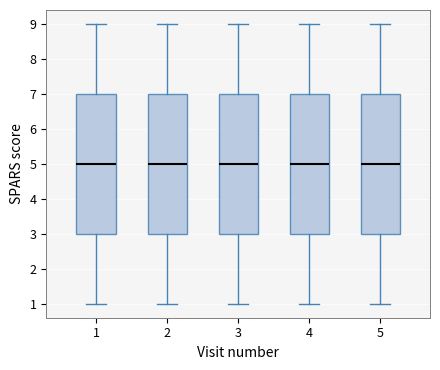

Reading left to right, transcribe this box plot: for each box, give where its median line is, the range the box spans, and where its two whiskers end, as read against the y-axis. The values are not printed on the chart, so give them approximately, as read against the axis.

1: median 5, box 3 to 7, whiskers 1 to 9
2: median 5, box 3 to 7, whiskers 1 to 9
3: median 5, box 3 to 7, whiskers 1 to 9
4: median 5, box 3 to 7, whiskers 1 to 9
5: median 5, box 3 to 7, whiskers 1 to 9